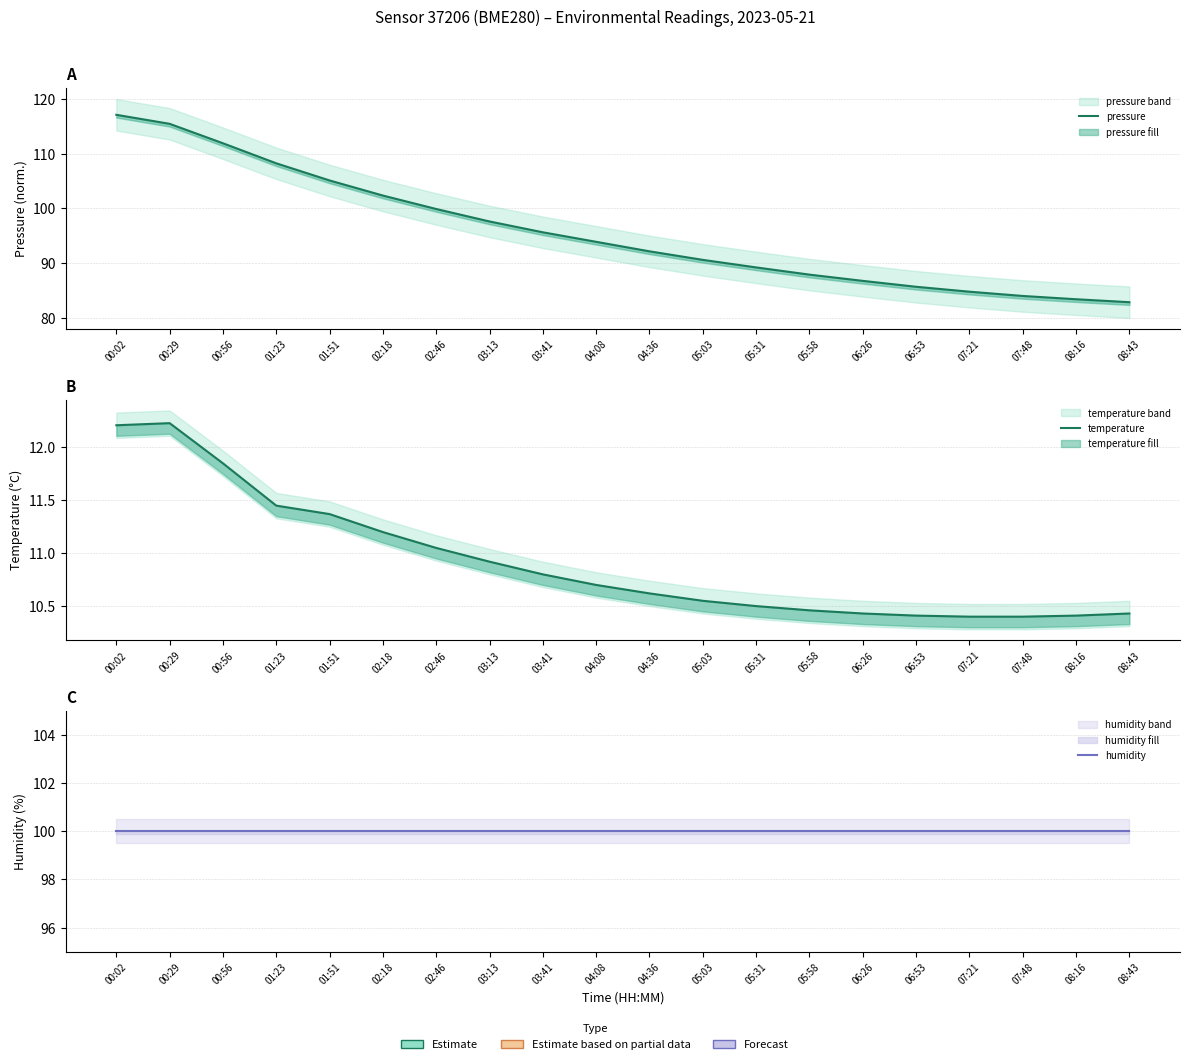

The temperature series shows 17.5 at 01:23. True or false?

False